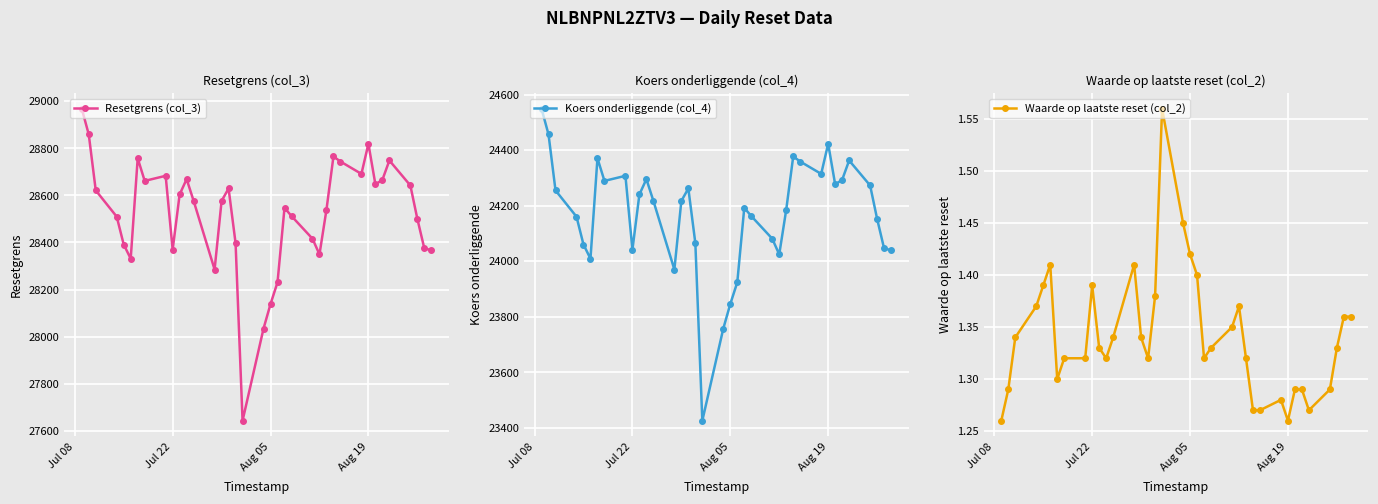

True or false: Resetgrens (col_3) and Koers onderliggende (col_4) intersect in this chart.

False